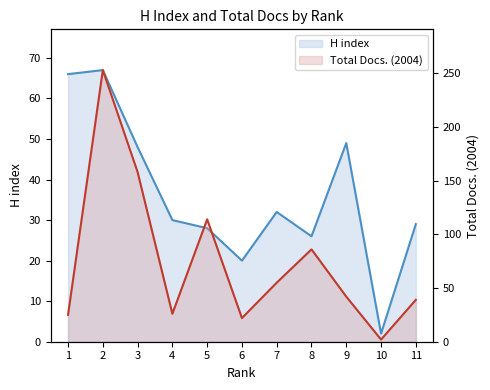

What is the sum of the H index values at 3 and 10?

50